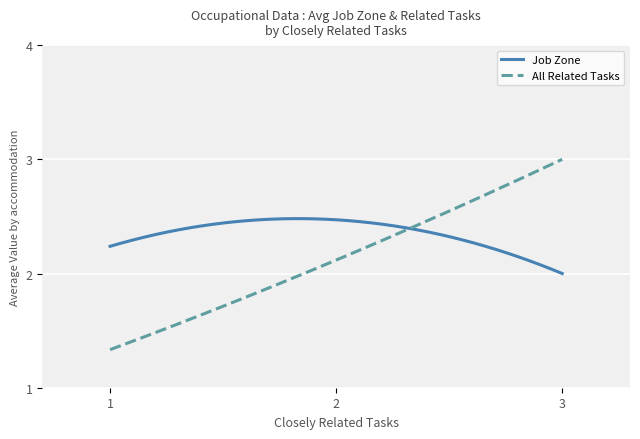

Which series has the largest total across all categories?

Job Zone